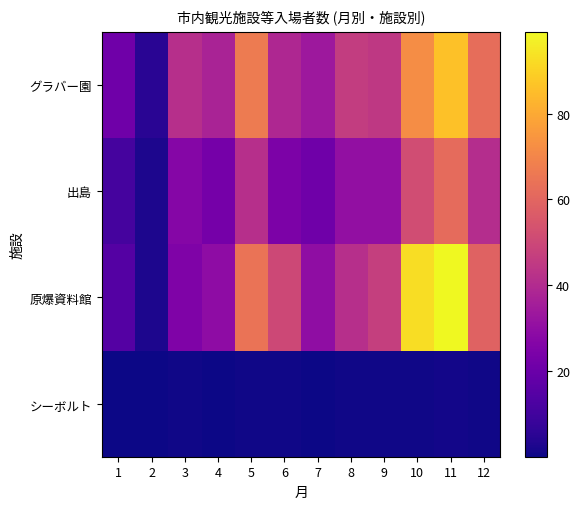

How many data points does each series have?

12